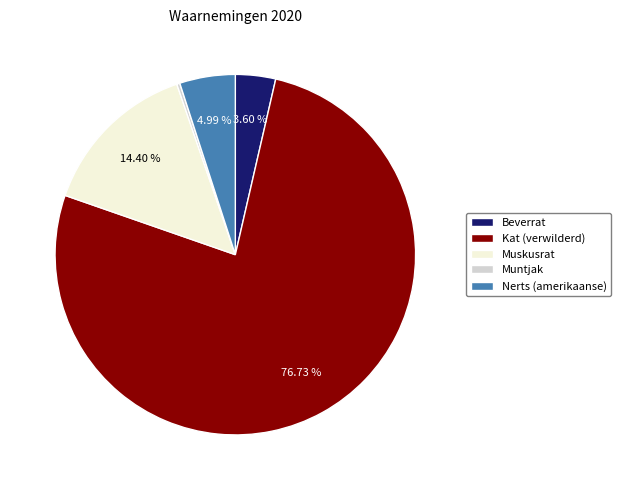

Between Kat (verwilderd) and Beverrat, which is larger?

Kat (verwilderd)